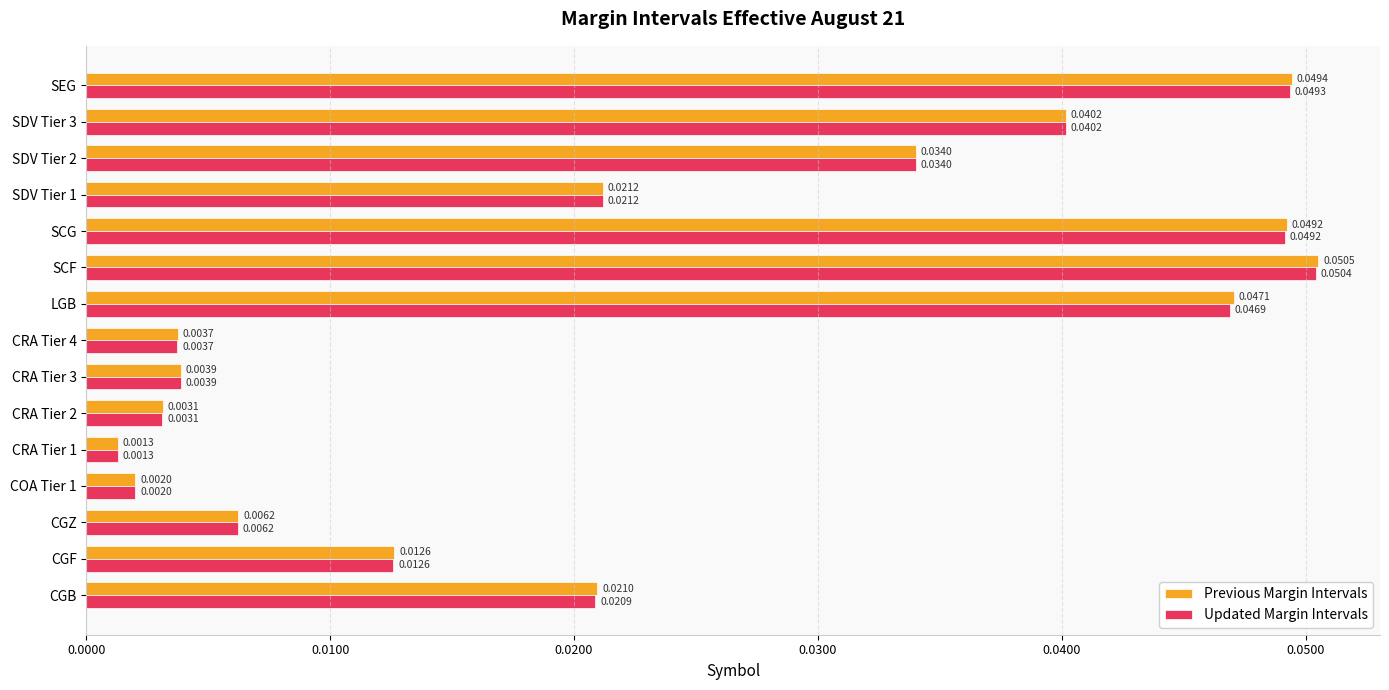

Rank the series by their maximum value, from lowest to highest.

Updated Margin Intervals, Previous Margin Intervals